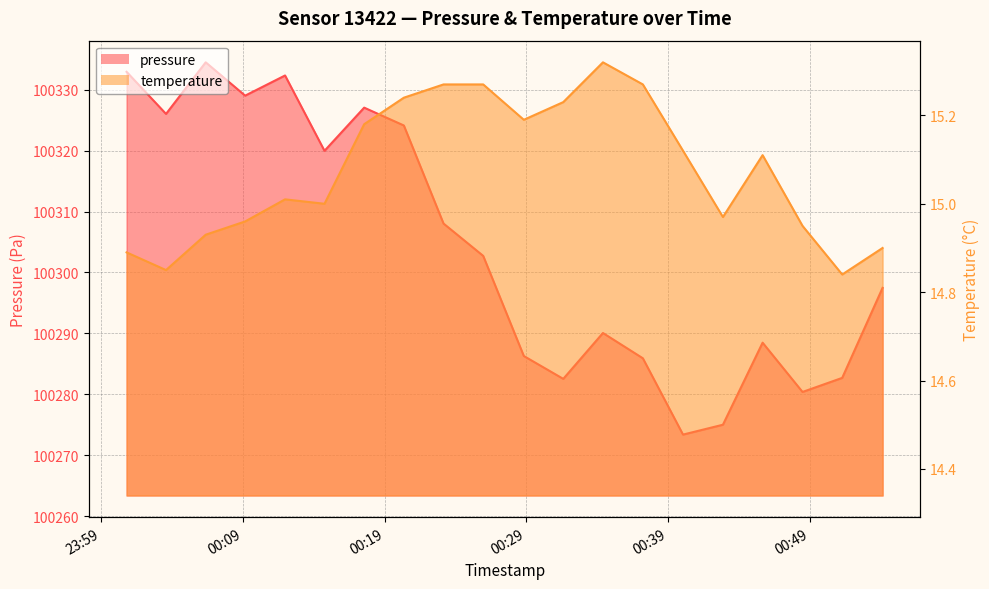

In temperature, how many points are higher than both neighbors (excluding endpoints)?

3